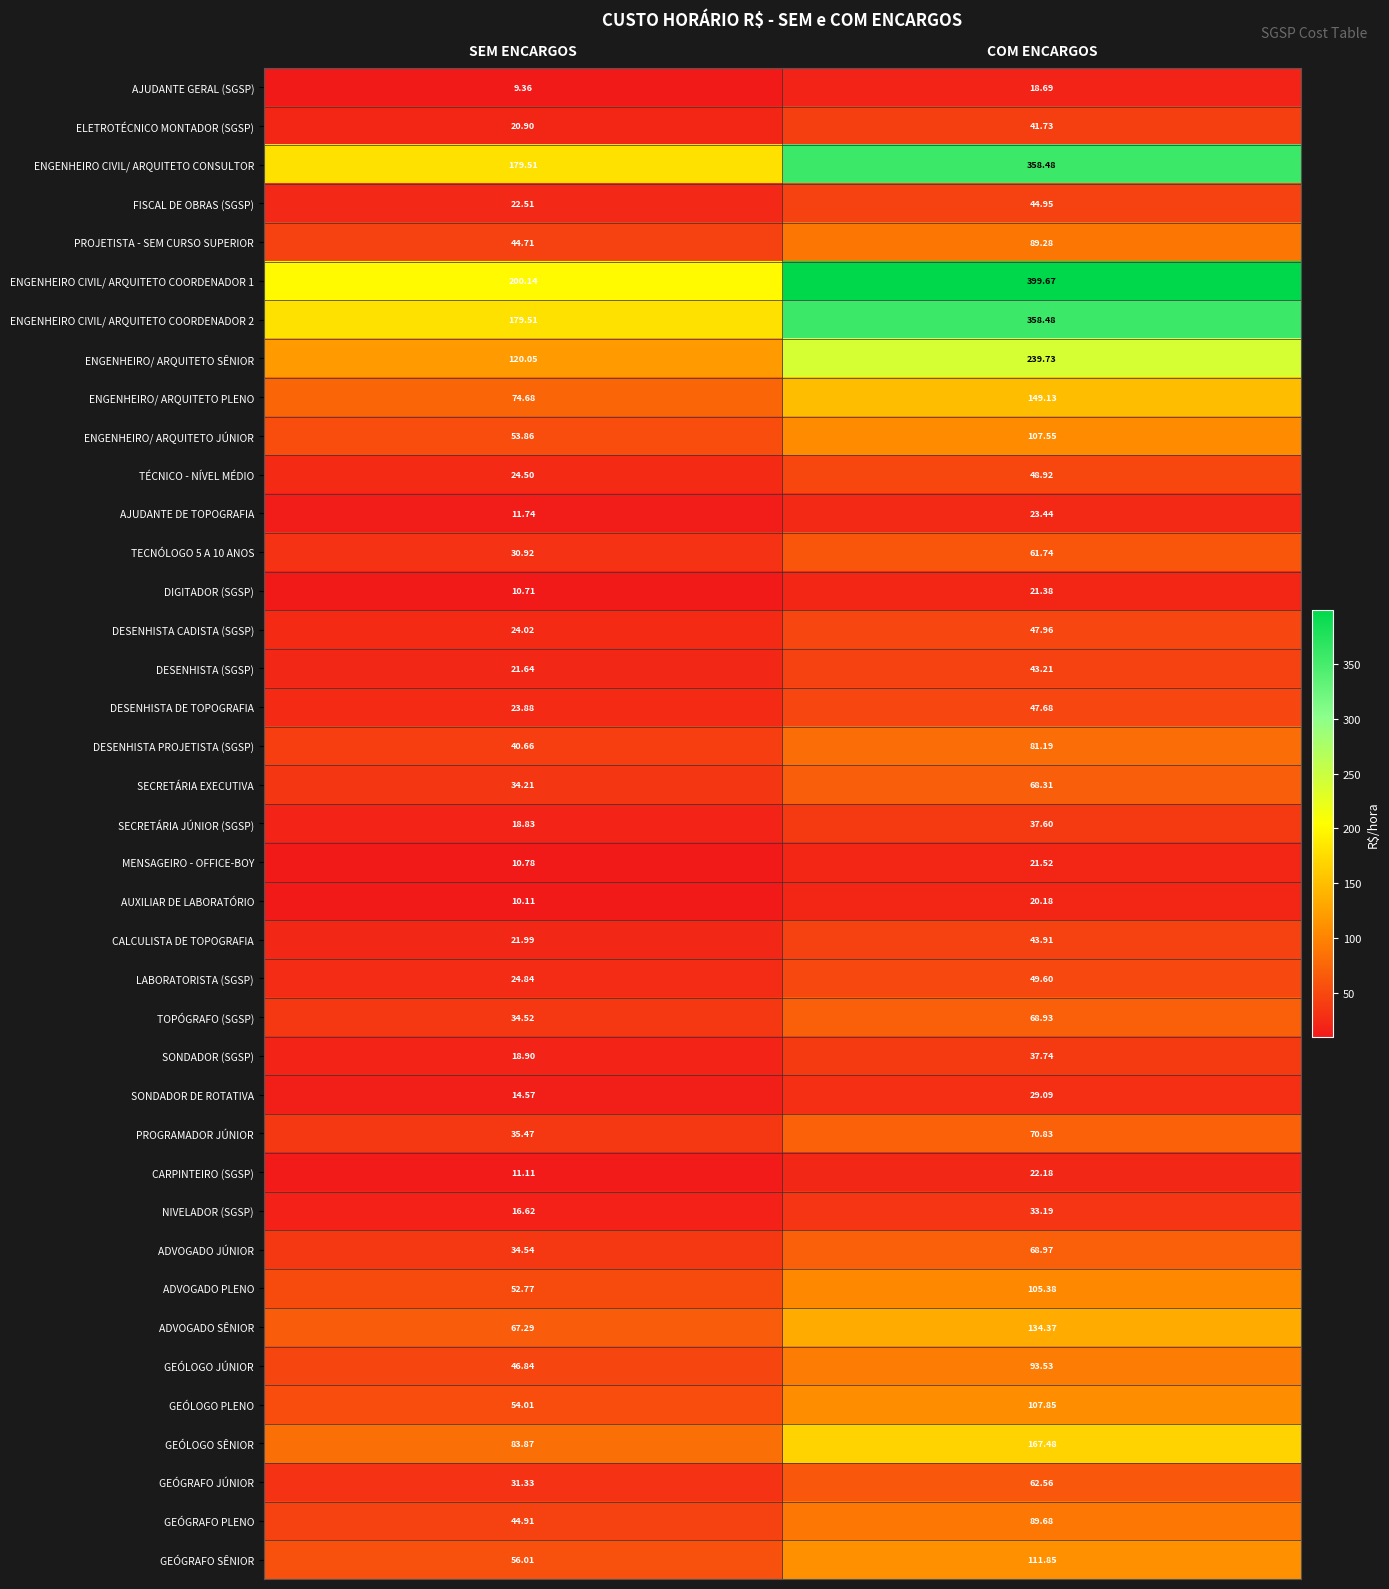

At which label does TECNÓLOGO 5 A 10 ANOS first exceed 61?

COM ENCARGOS